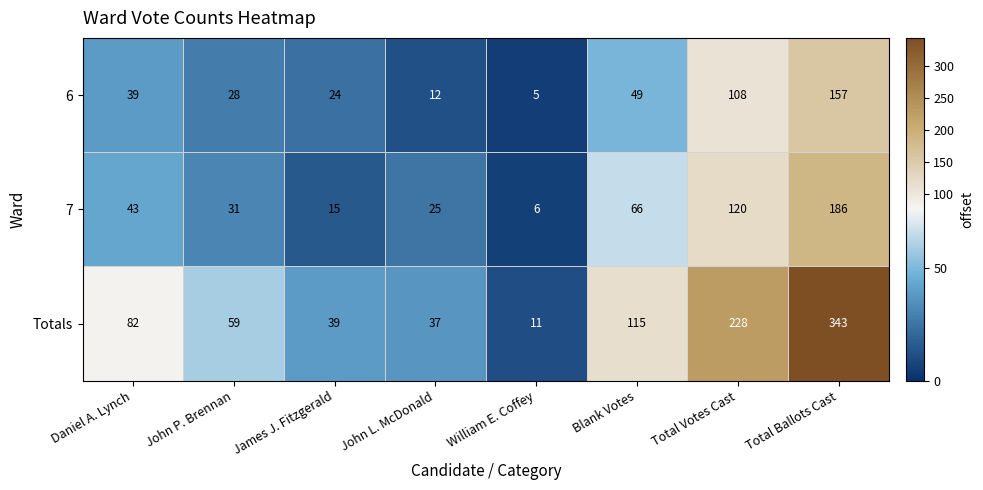

What is the spread (max minus min) of values at James J. Fitzgerald?

24